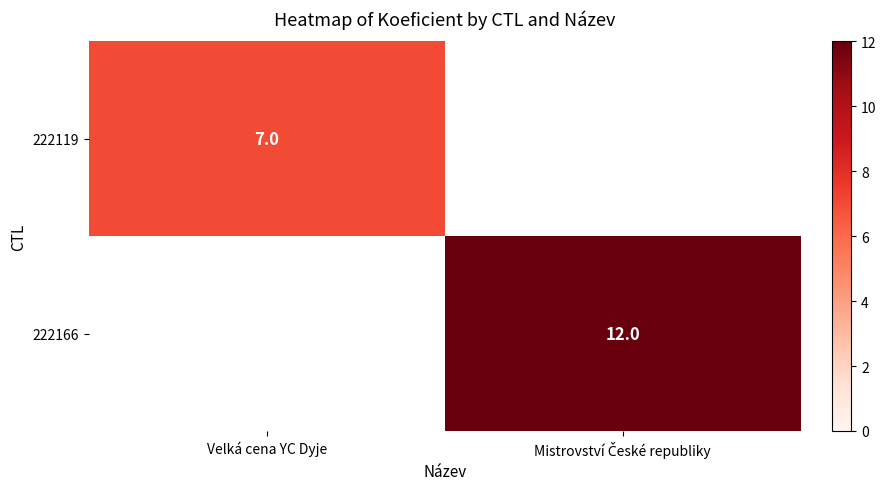

Is it true that 222119 equals -3 at Mistrovství České republiky?

False